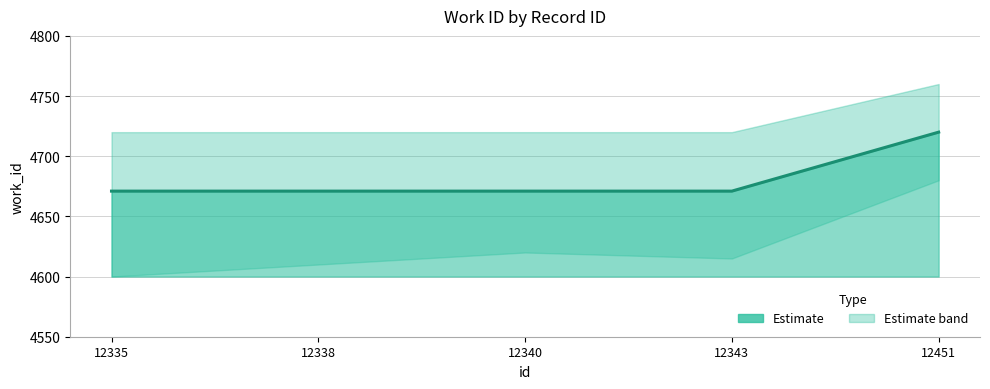

Is it true that the value at 12335 is 4671?

True